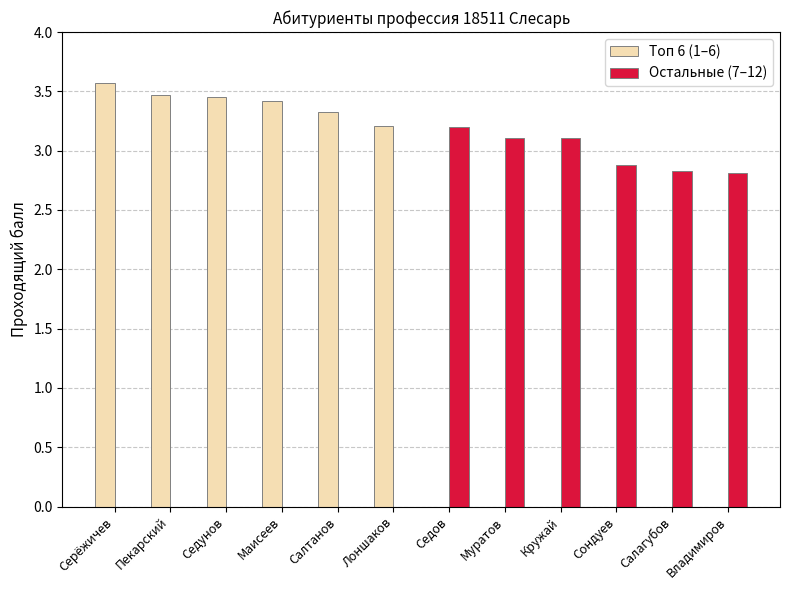

How many data points in Топ 6 (1–6) are above 3?

6